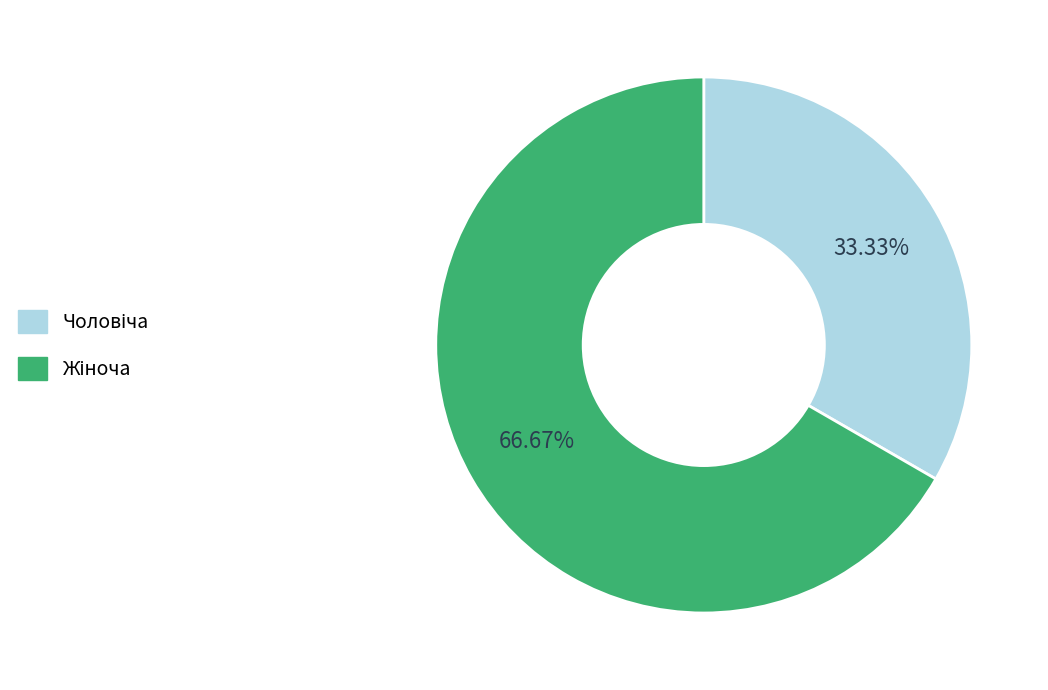

Does any single category account for the majority?

Yes